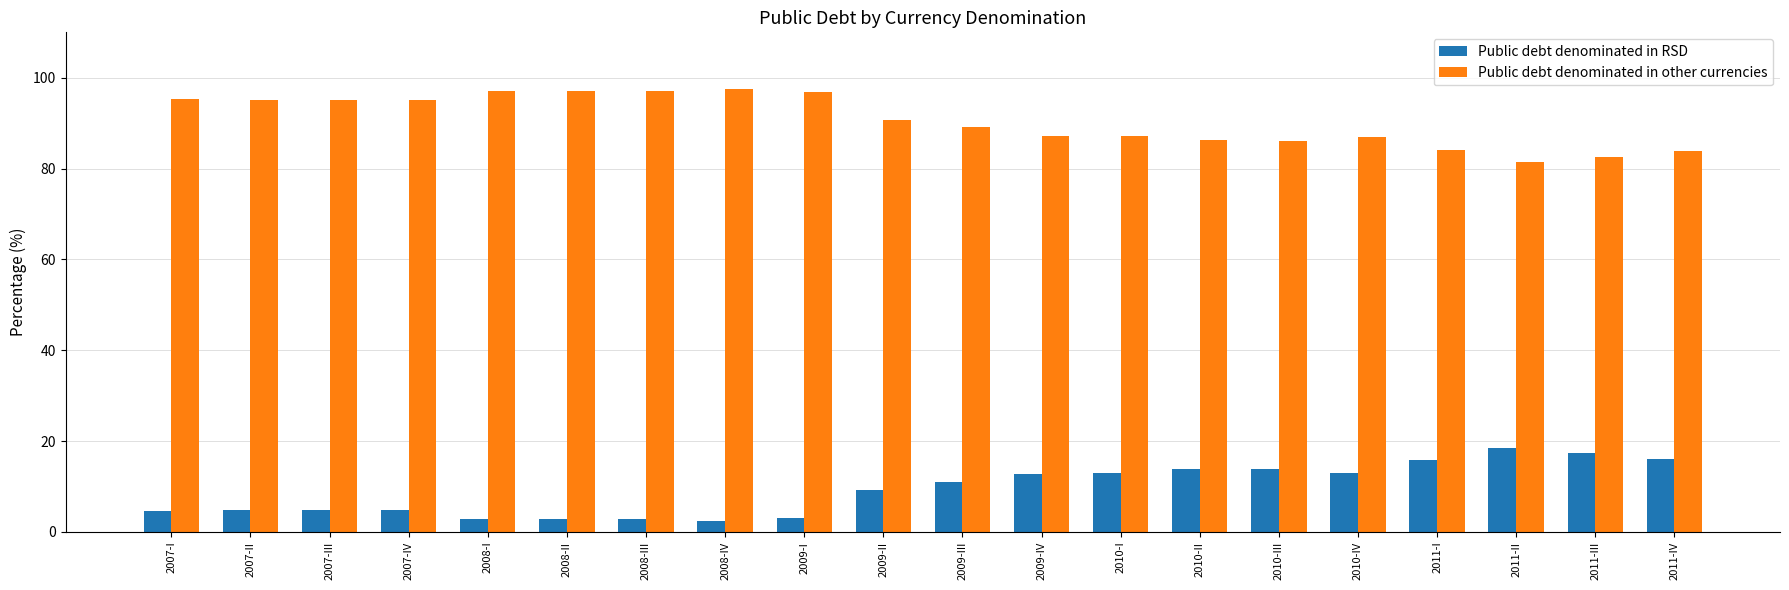

Which series has the largest total across all categories?

Public debt denominated in other currencies